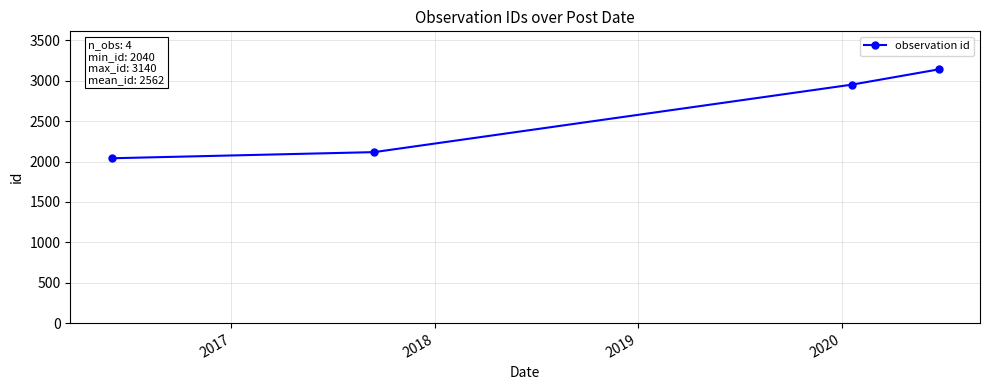

True or false: the data has more than 0 interior local peaks.

False